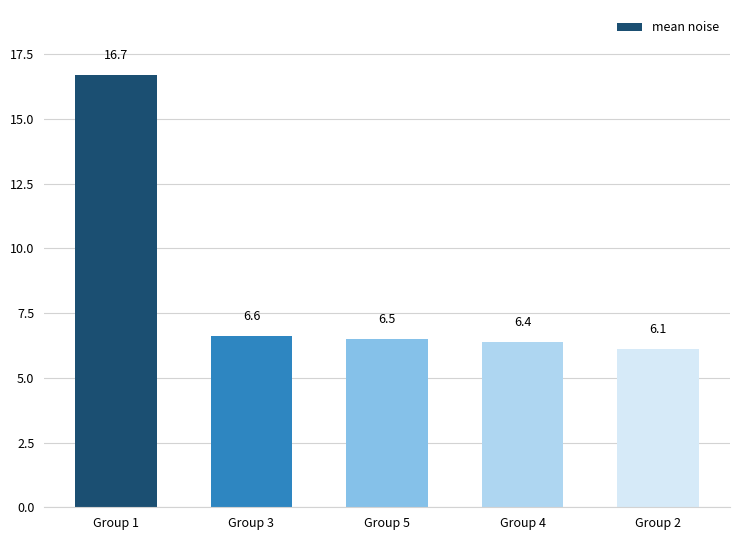

What is the change in value from Group 5 to Group 2?

-0.4